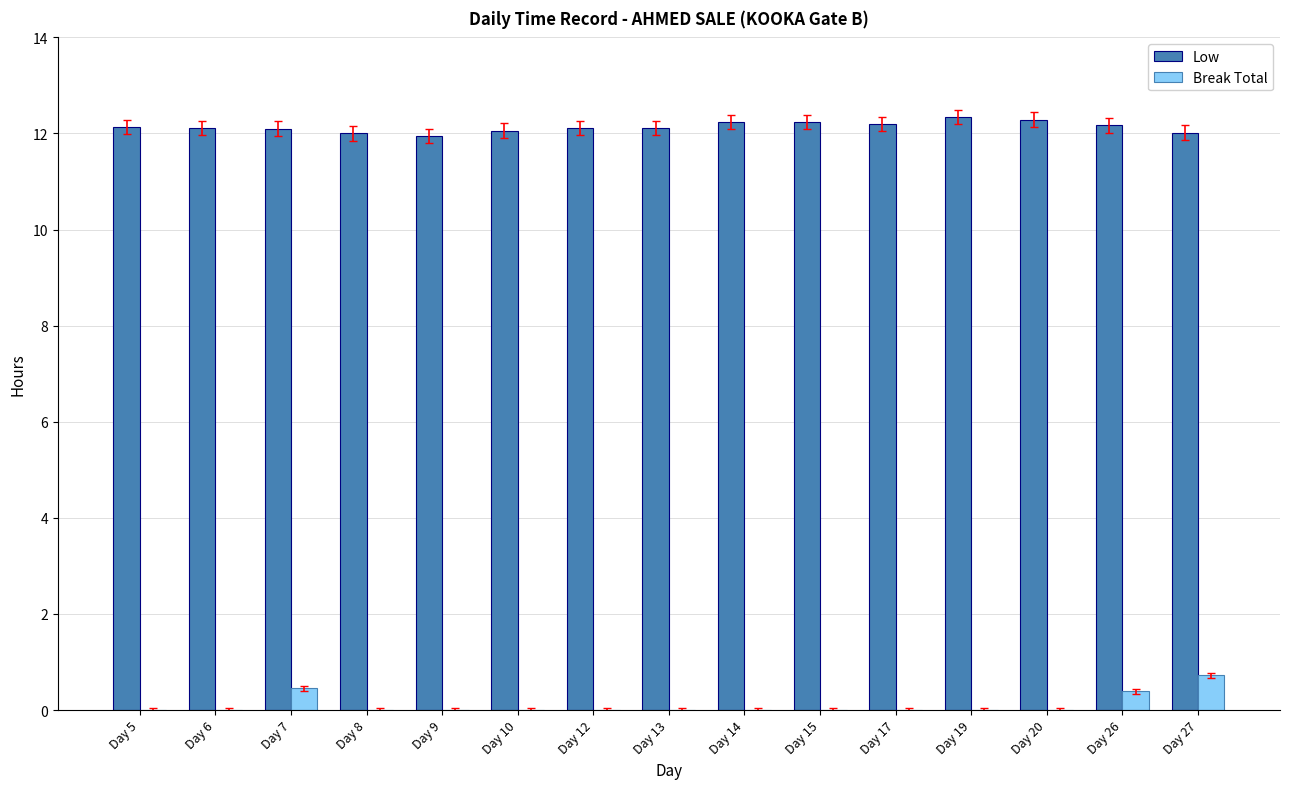

Count the number of categories in the chart.

15